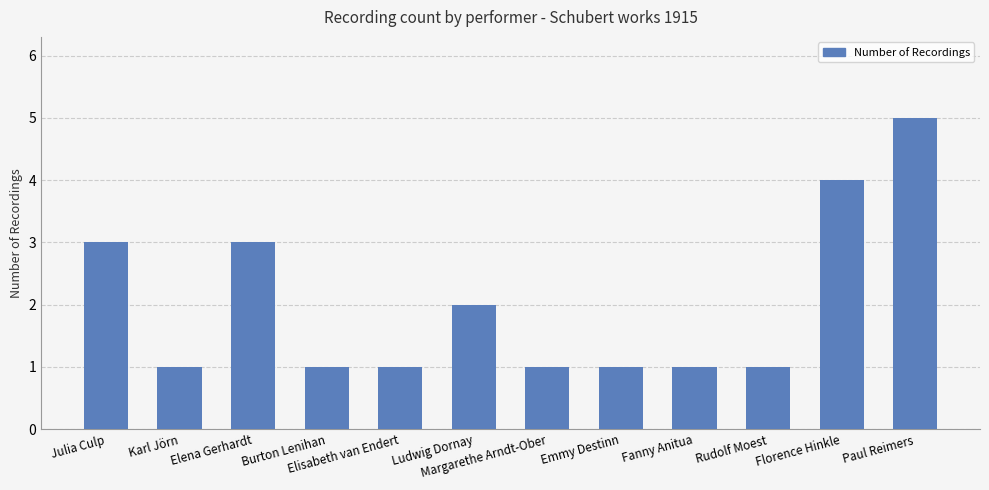

What is the value of the 9th bar from the left?

1